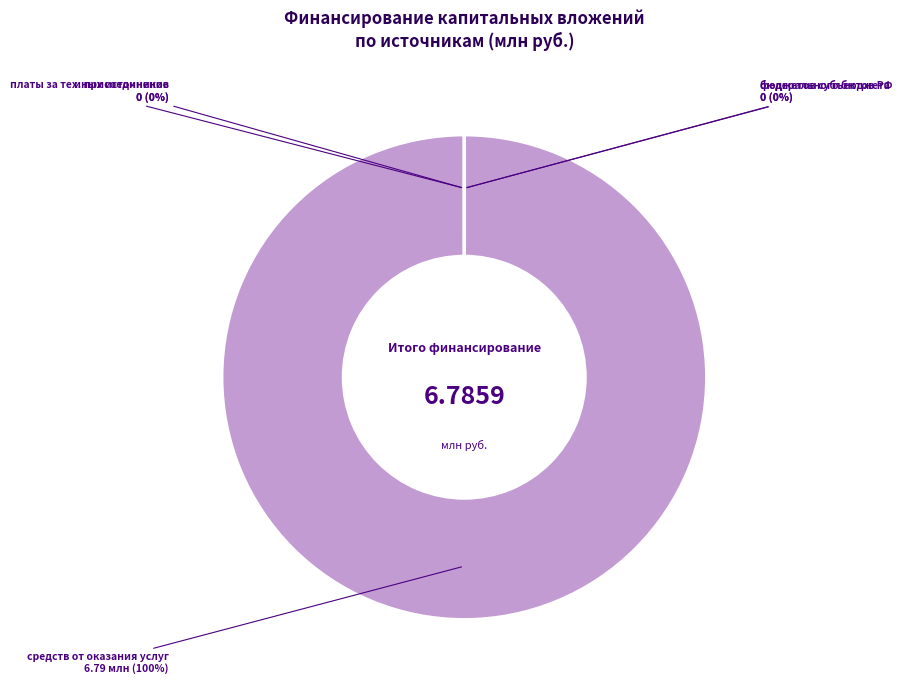

Which slice is the largest?

средств от оказания услуг